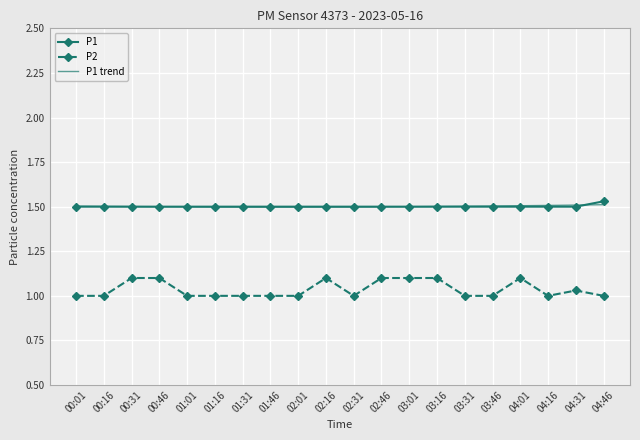

What is the greatest value displayed?

1.5